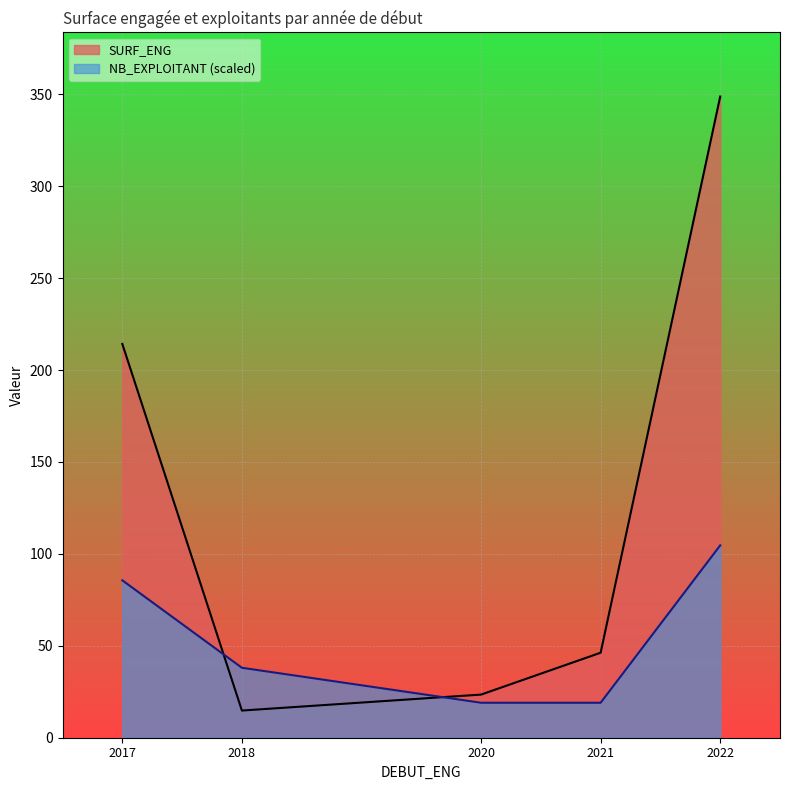

What is the difference between the maximum and minimum values in the SURF_ENG series?

334.0